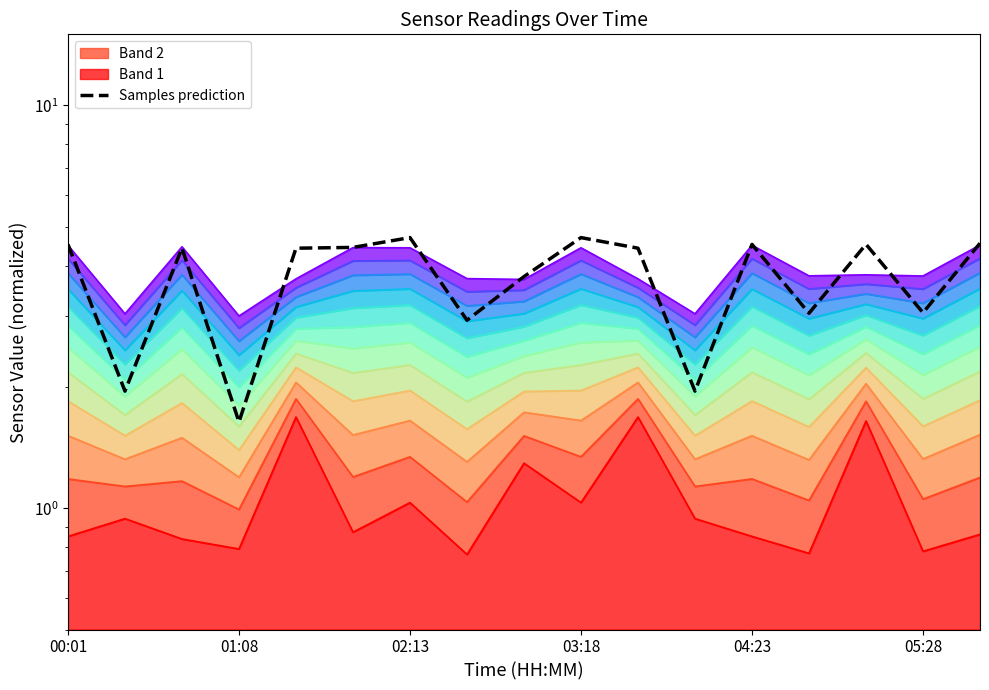

How many data points are above 4?

10